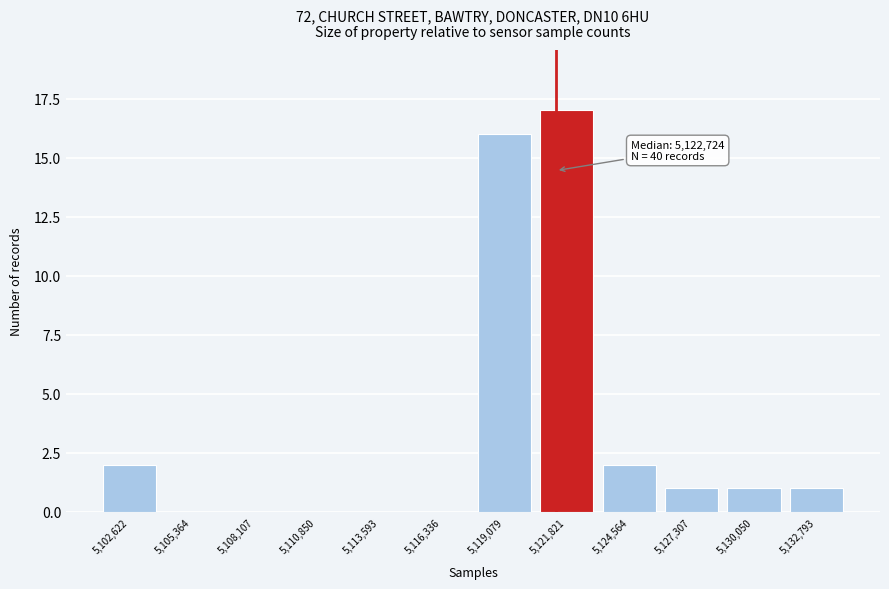

Reading left to right, extract all data points from this chart.

5,102,622=2	5,105,364=0	5,108,107=0	5,110,850=0	5,113,593=0	5,116,336=0	5,119,079=16	5,121,821=17	5,124,564=2	5,127,307=1	5,130,050=1	5,132,793=1